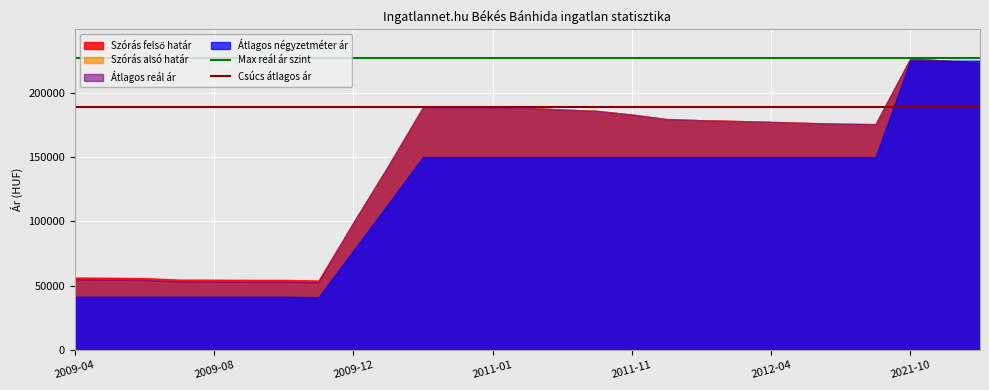

Which series has the largest range (max minus min)?

Átlagos négyzetméter ár